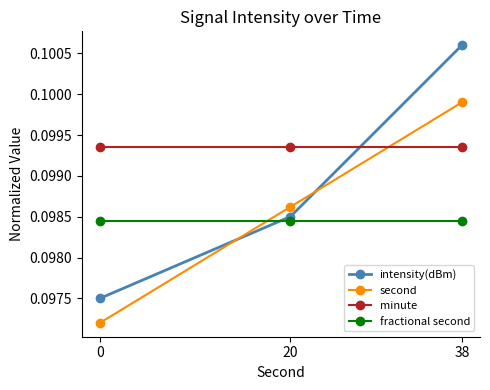

Is this an area chart (filled region under the line)?

No